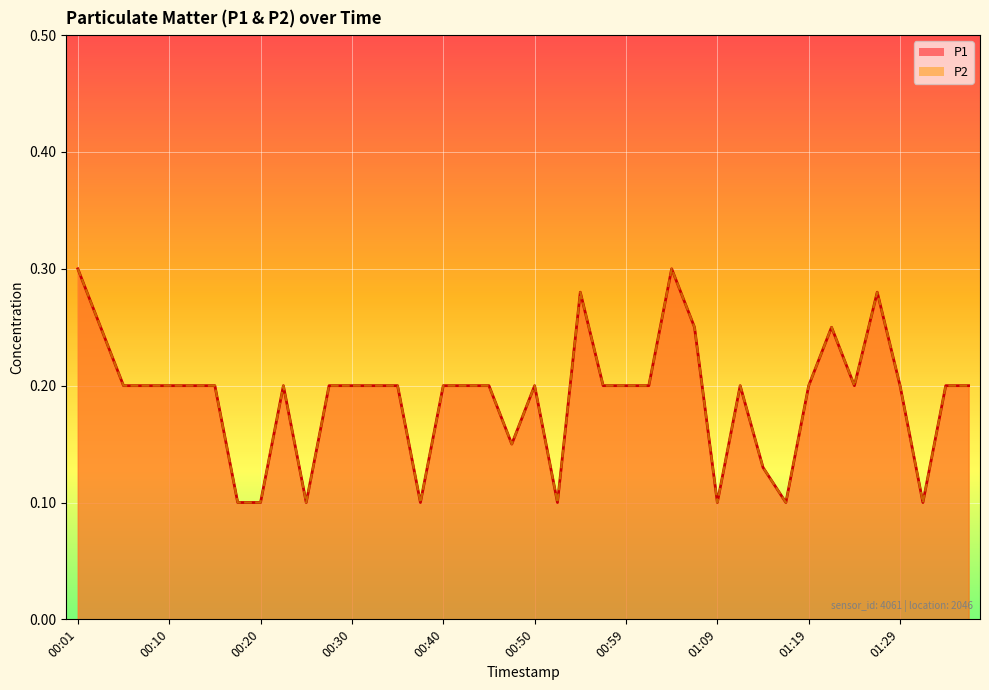

Reading left to right, what are all the values shown in this chart?

P1: 00:01=0.3	00:03=0.2	00:06=0.2	00:08=0.2	00:10=0.2	00:13=0.2	00:15=0.2	00:18=0.1	00:20=0.1	00:23=0.2	00:25=0.1	00:28=0.2	00:30=0.2	00:32=0.2	00:35=0.2	00:37=0.1	00:40=0.2	00:42=0.2	00:45=0.2	00:47=0.1	00:50=0.2	00:52=0.1	00:54=0.3	00:57=0.2	00:59=0.2	01:02=0.2	01:04=0.3	01:07=0.2	01:09=0.1	01:12=0.2	01:14=0.1	01:17=0.1	01:19=0.2	01:22=0.2	01:24=0.2	01:27=0.3	01:29=0.2	01:32=0.1	01:34=0.2	01:37=0.2
P2: 00:01=0.3	00:03=0.2	00:06=0.2	00:08=0.2	00:10=0.2	00:13=0.2	00:15=0.2	00:18=0.1	00:20=0.1	00:23=0.2	00:25=0.1	00:28=0.2	00:30=0.2	00:32=0.2	00:35=0.2	00:37=0.1	00:40=0.2	00:42=0.2	00:45=0.2	00:47=0.1	00:50=0.2	00:52=0.1	00:54=0.3	00:57=0.2	00:59=0.2	01:02=0.2	01:04=0.3	01:07=0.2	01:09=0.1	01:12=0.2	01:14=0.1	01:17=0.1	01:19=0.2	01:22=0.2	01:24=0.2	01:27=0.3	01:29=0.2	01:32=0.1	01:34=0.2	01:37=0.2